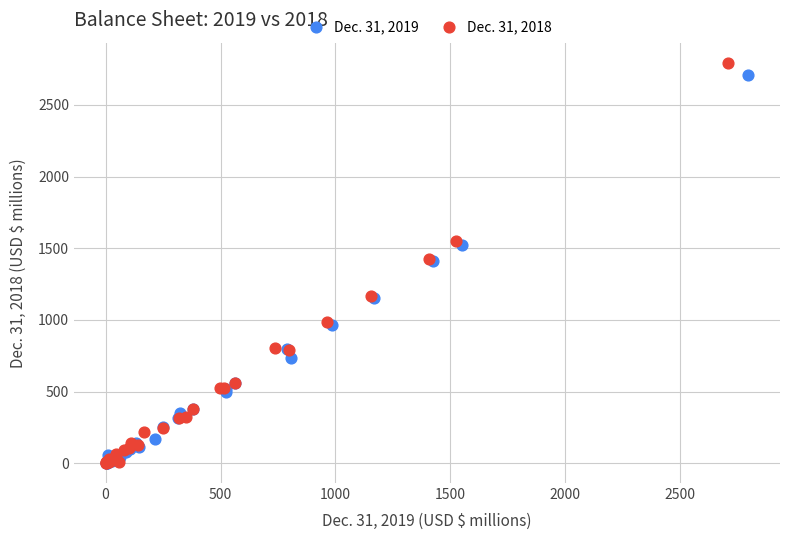

Which series contains the highest Y value?

Dec. 31, 2018